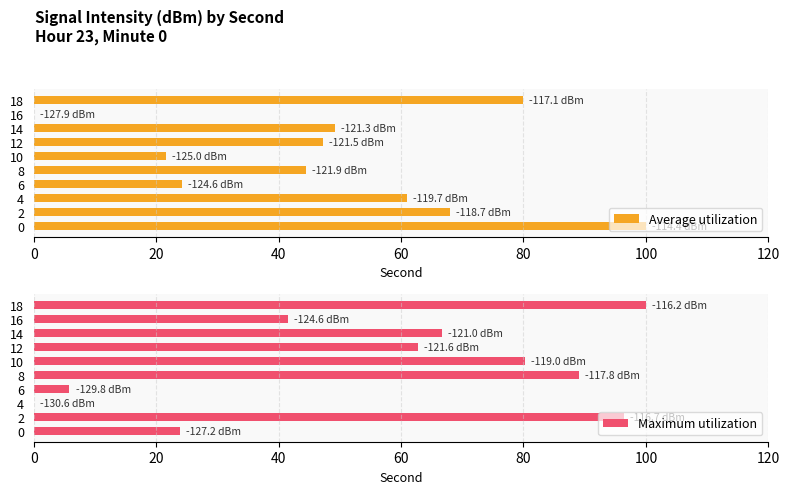

Where is Maximum utilization nearest to the value 50?

16